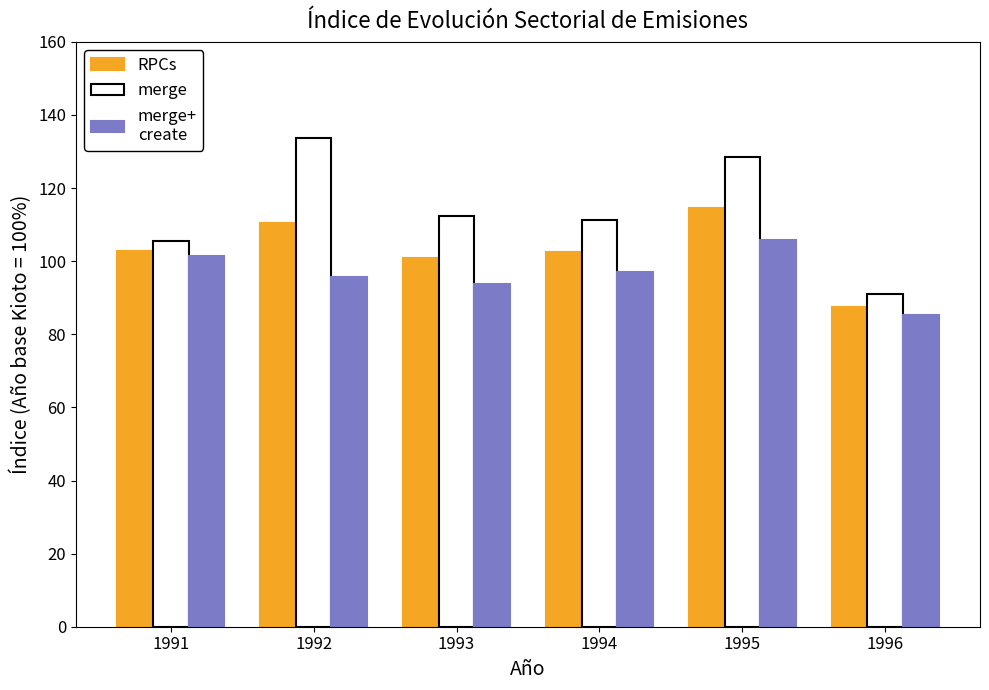

How many distinct data groups are displayed?

3